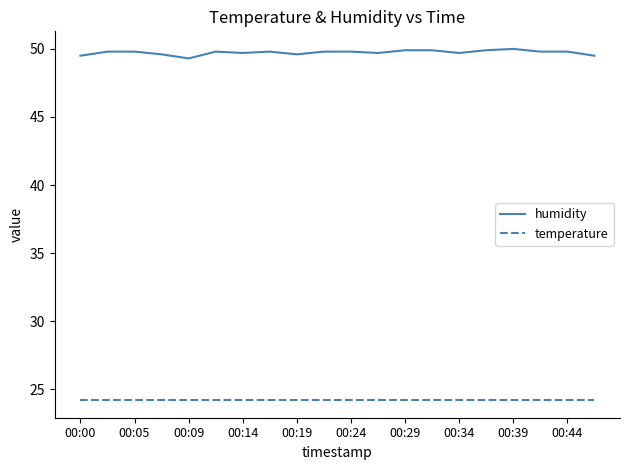

What is the difference between the maximum and minimum values in the humidity series?

0.7